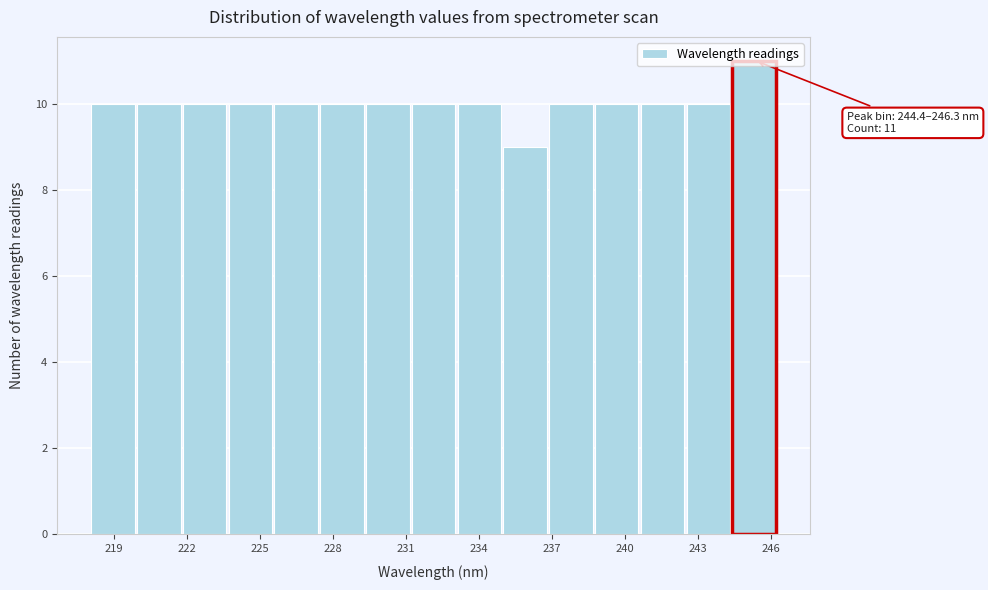

Around what value on the x-axis is the tallest bar? Give the approximate position of its centre, as read against the axis.

245.5